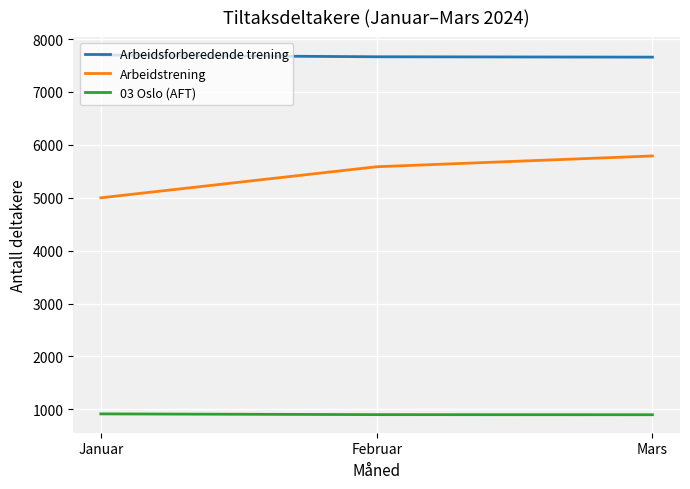

At how many categories does at least one series exceed 2171?

3